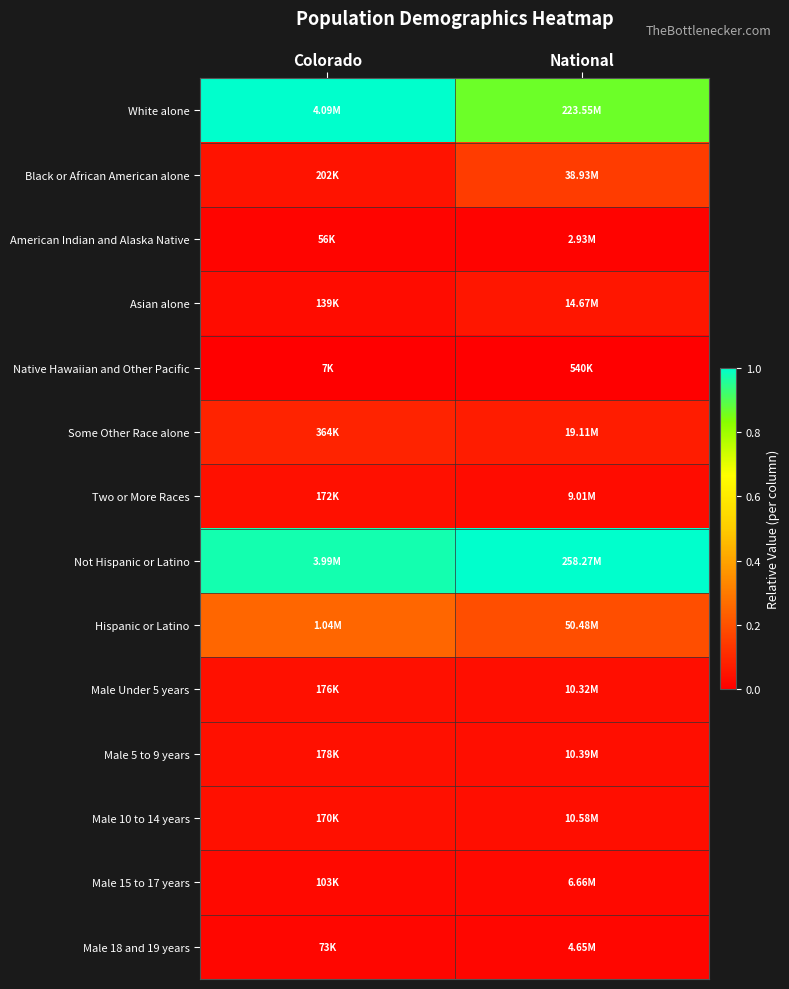

What is the spread (max minus min) of values at Colorado?

1.0